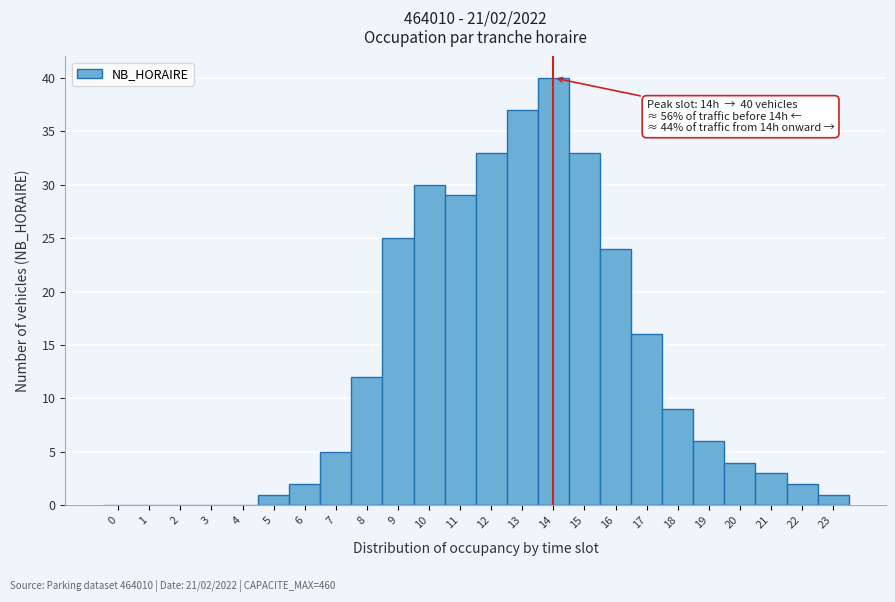

Which range on the x-axis has the tallest bar?

13.5 to 14.5